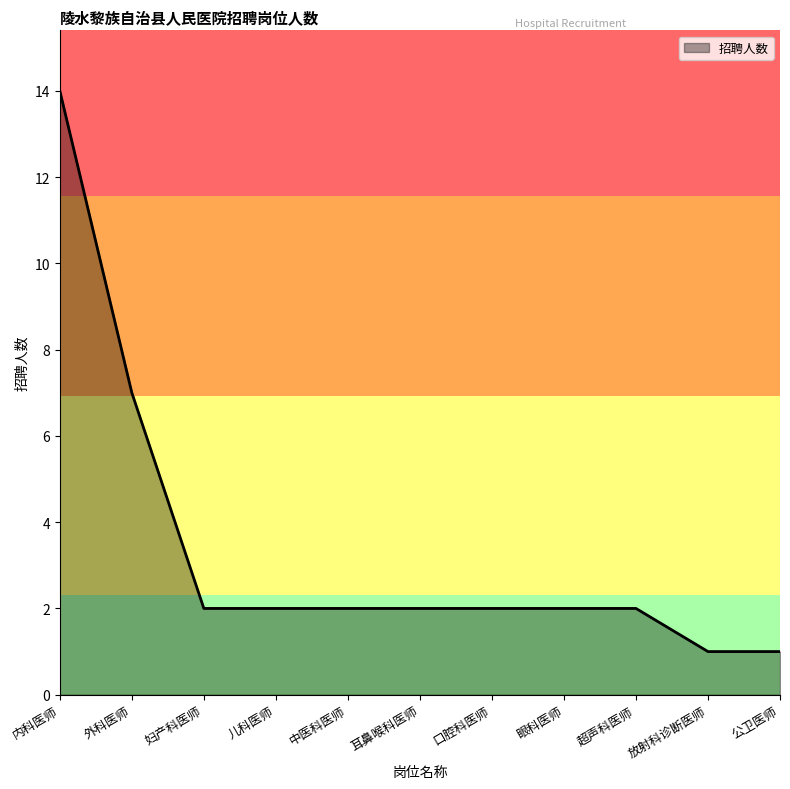

What is the ratio of the value at 公卫医师 to the value at 儿科医师?

0.5